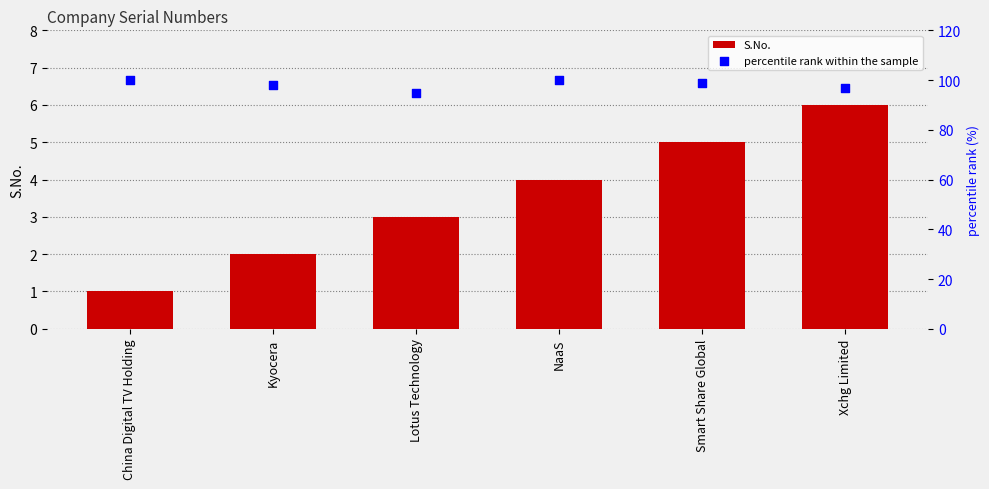

Which series has the largest total across all categories?

percentile rank within the sample